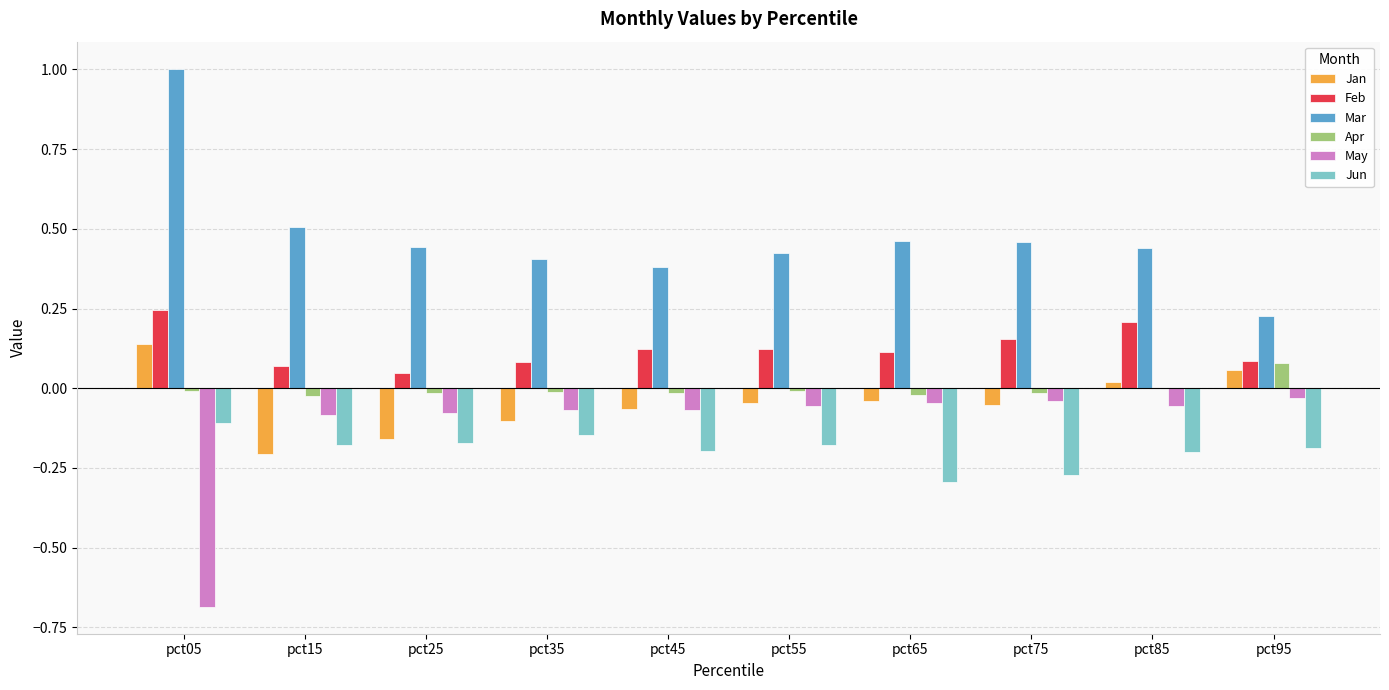

The Mar series shows 0.7 at pct15. True or false?

False